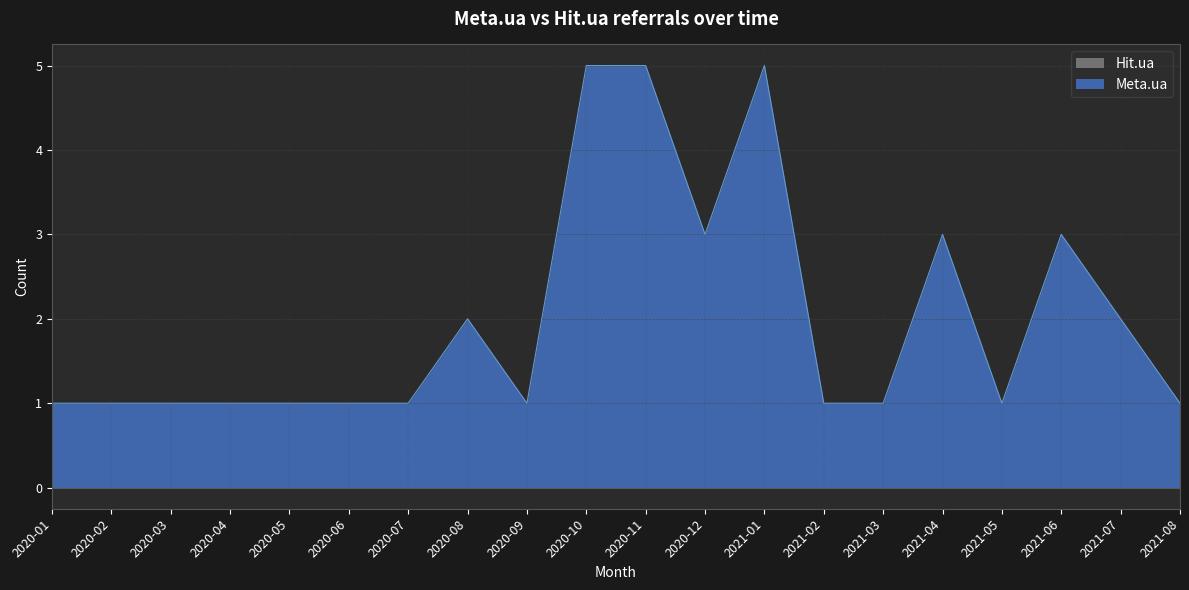

What value does the data have at 2020-07?

1